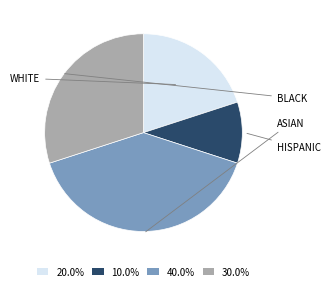

Does any single category account for the majority?

No